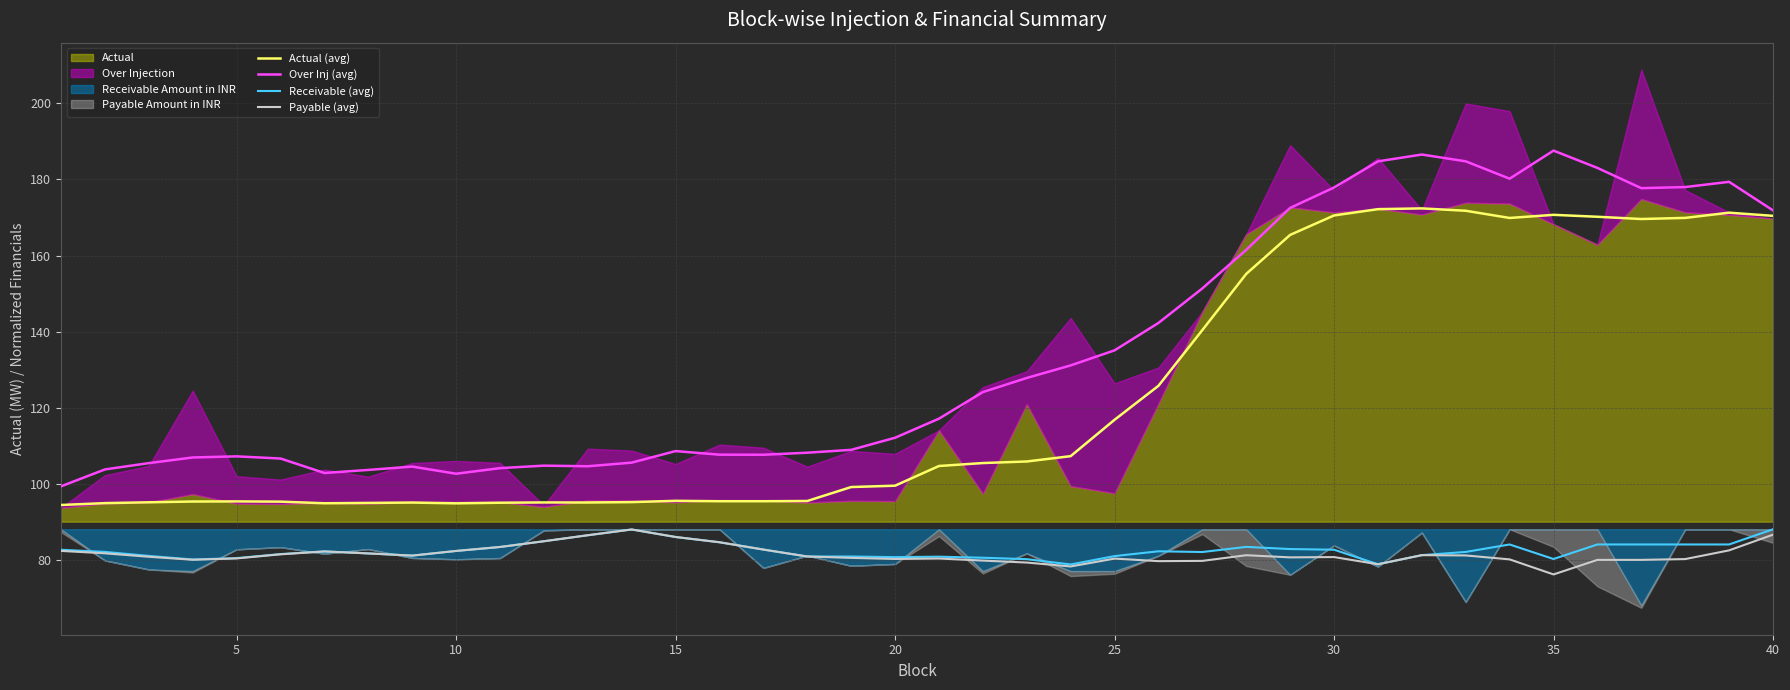

What is the lowest value of the Actual (avg) series?

94.4